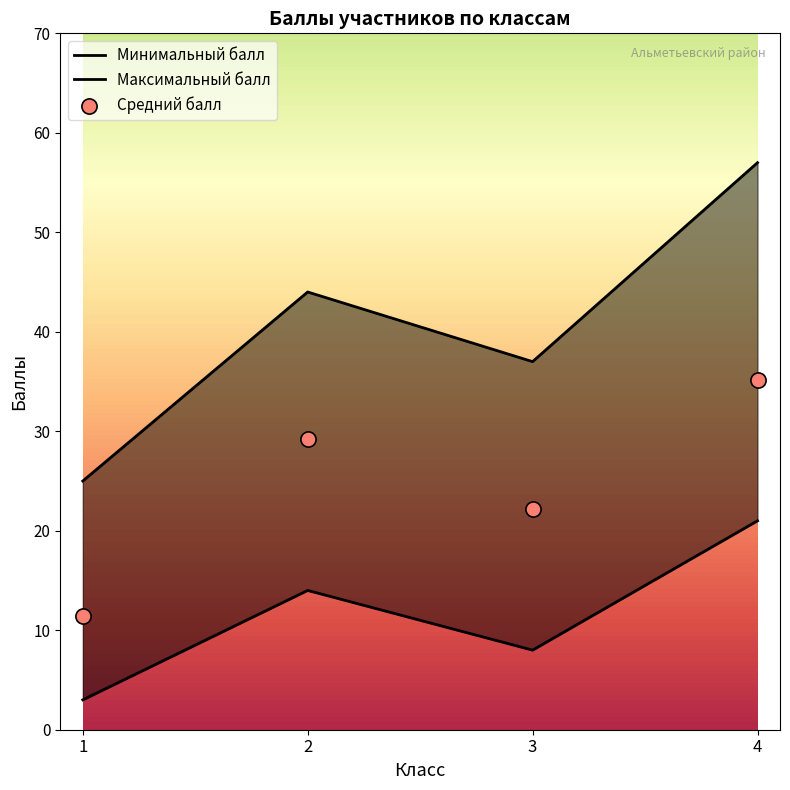

What is the change in value from 1 to 4?

+32